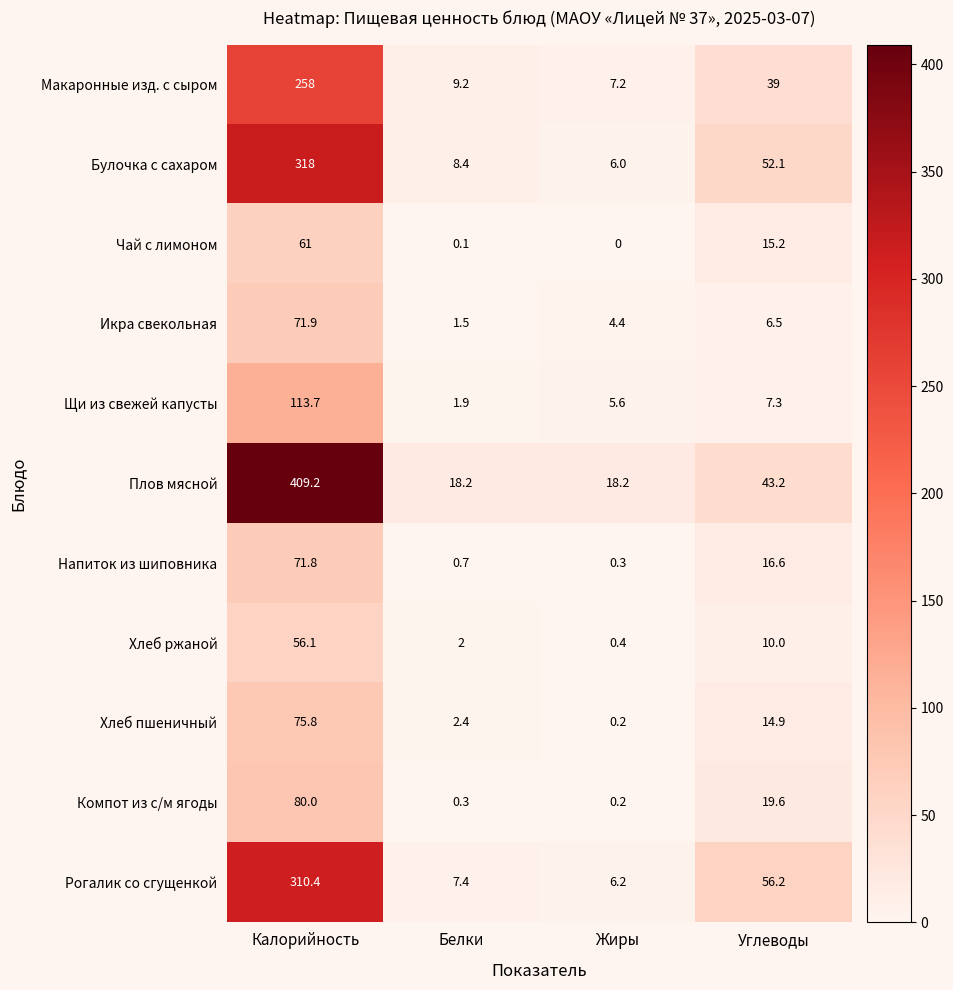

The Чай с лимоном series shows 0.0 at Жиры. True or false?

True